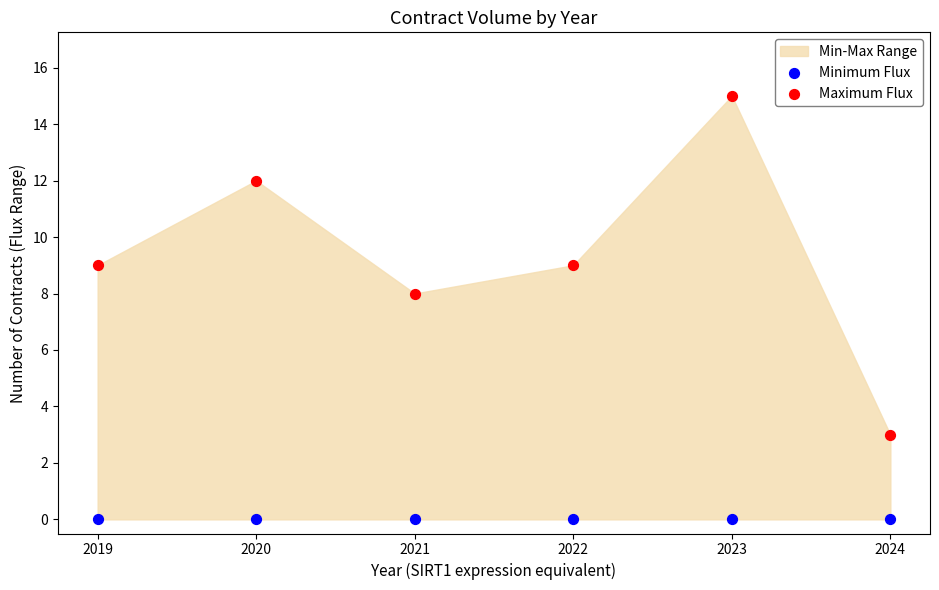

Across all data points, what is the average Y value?

5